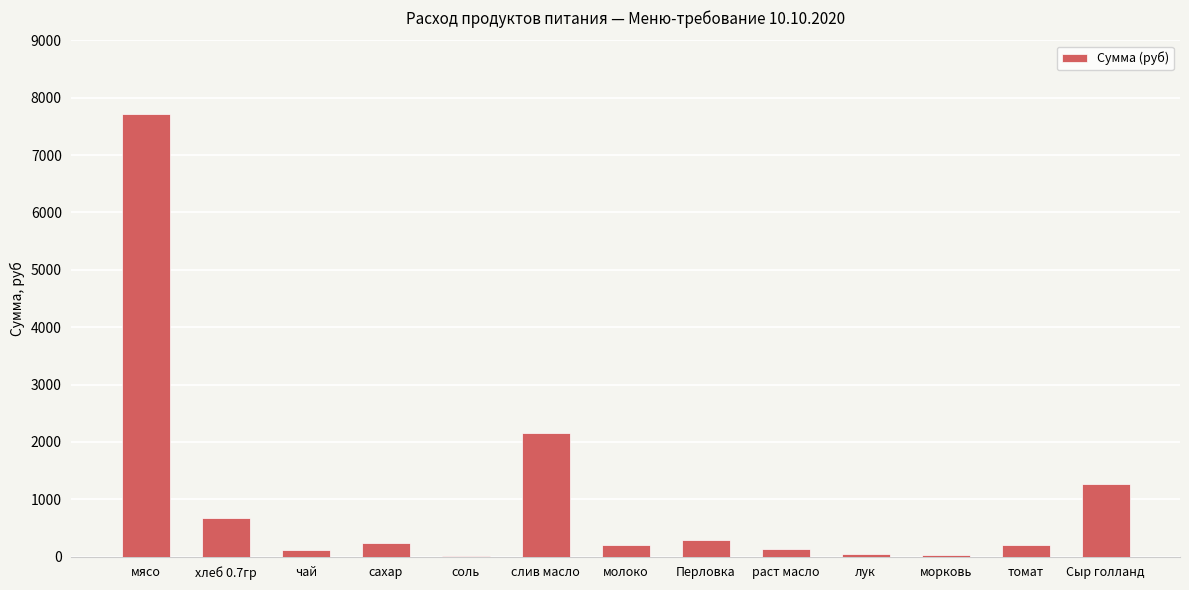

At which category does the chart reach its peak across all series?

мясо